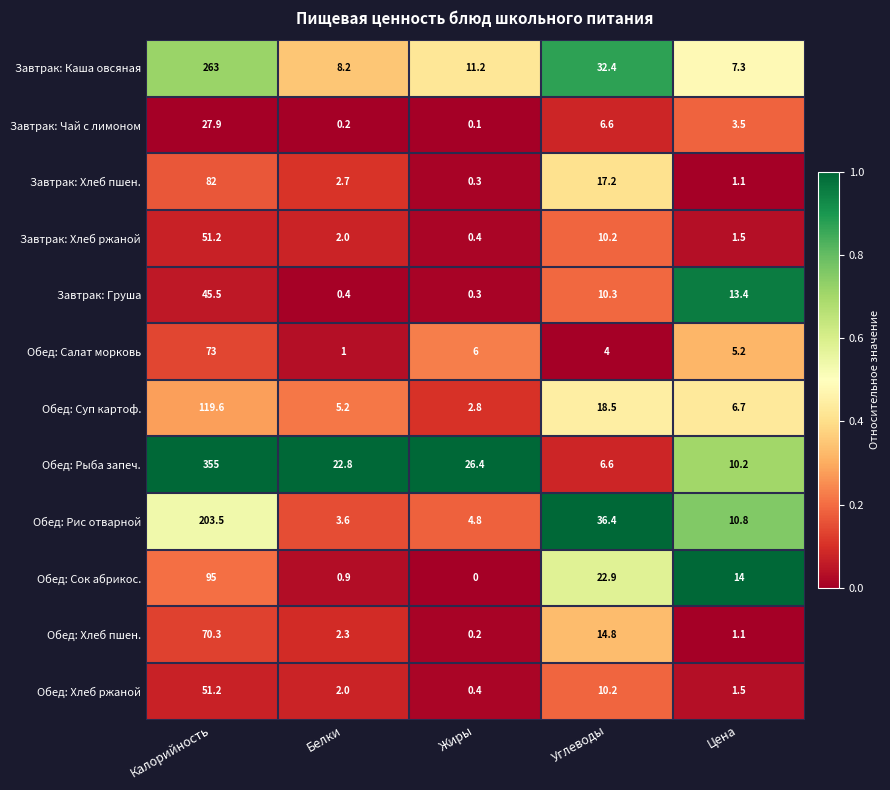

True or false: Завтрак: Каша овсяная has a value of 8.2 at Белки.

True